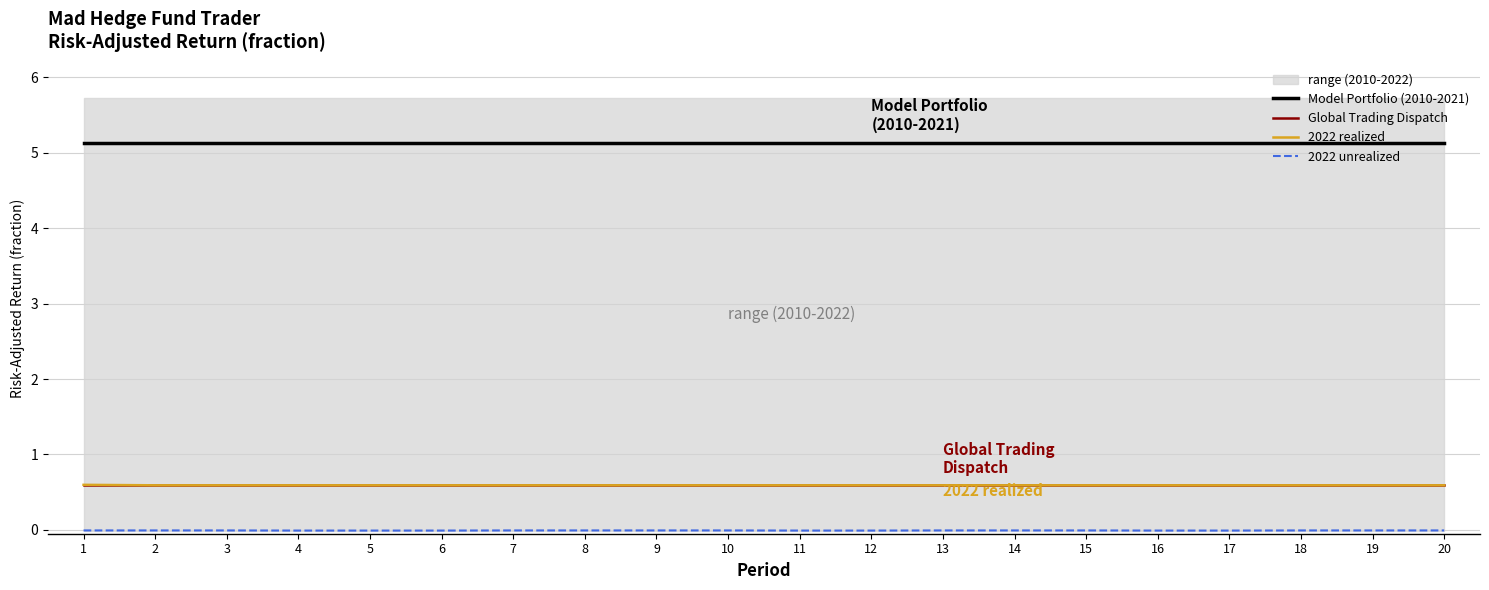

True or false: Model Portfolio (2010-2021) and 2022 unrealized cross at least once.

False